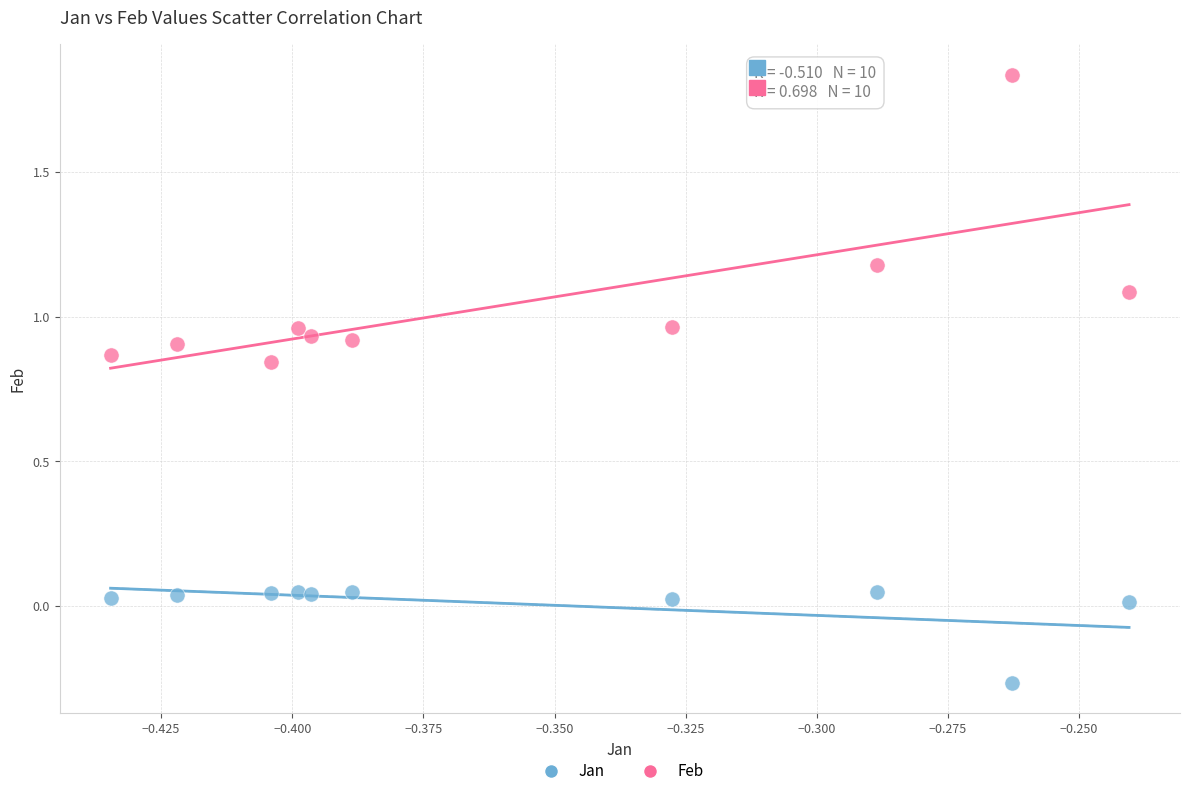

Which series contains the highest Y value?

Feb